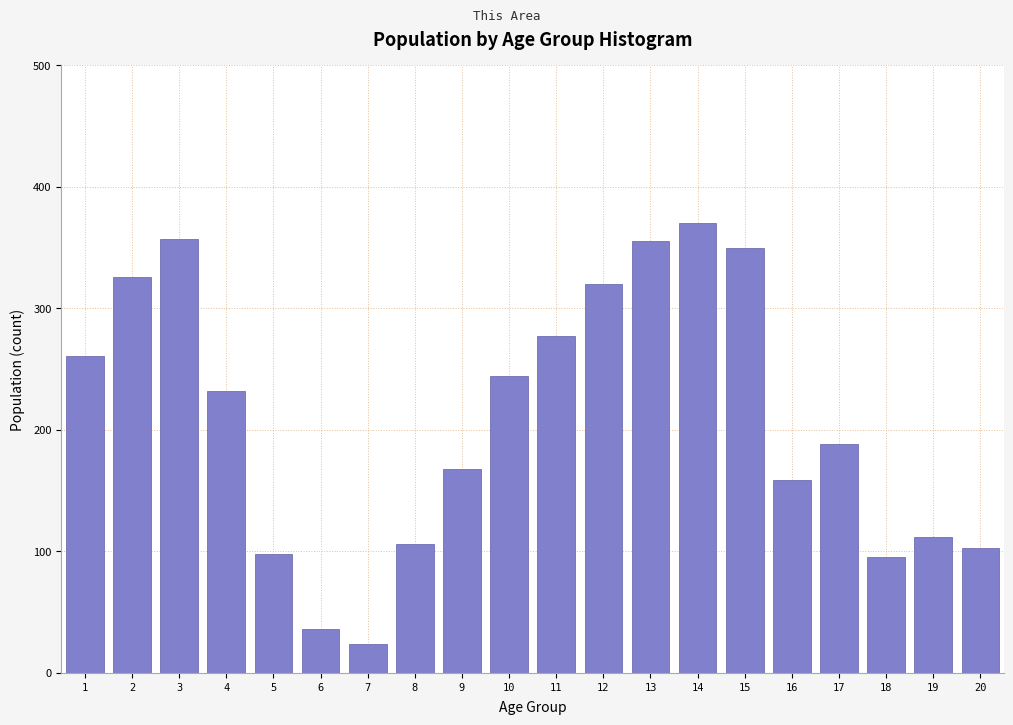

Reading right to left, what are all the values shown in this chart?

20=103	19=112	18=95	17=188	16=159	15=350	14=370	13=355	12=320	11=277	10=244	9=168	8=106	7=24	6=36	5=98	4=232	3=357	2=326	1=261